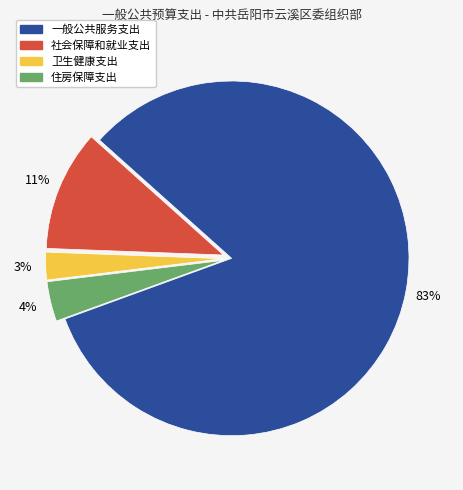

Count the number of slices in the pie.

4